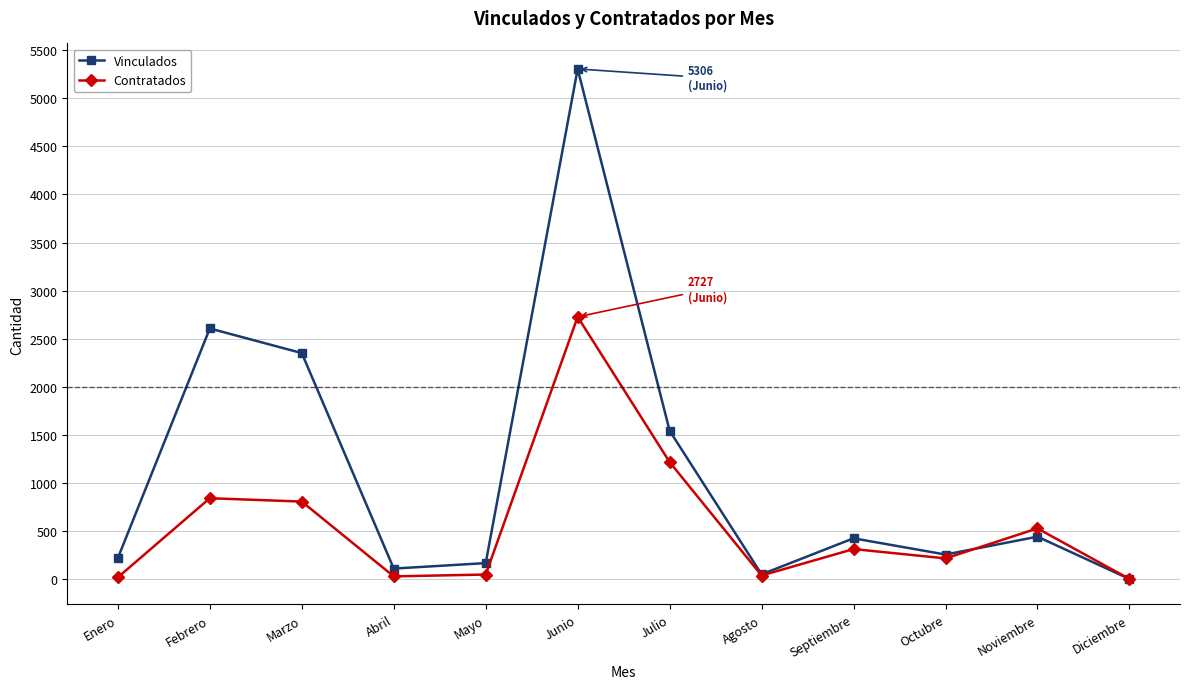

What is the label of the 10th point from the right?

Marzo